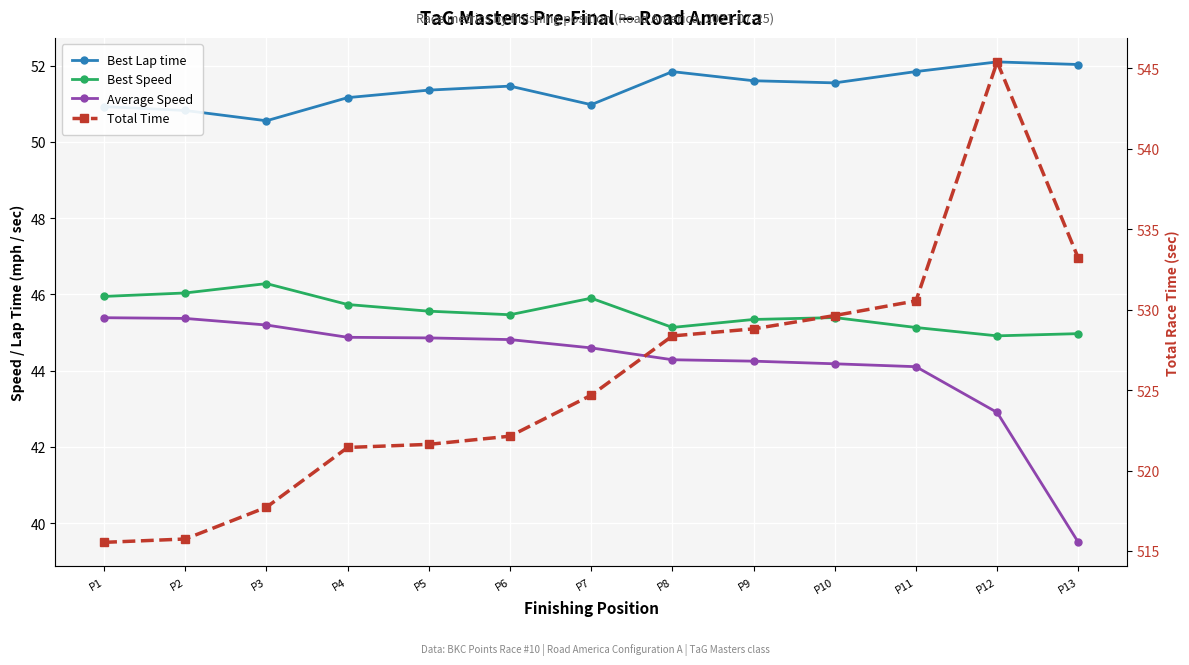

Reading left to right, extract all data points from this chart.

Best Lap time: 50.9	50.8	50.6	51.2	51.4	51.5	51.0	51.8	51.6	51.5	51.8	52.1	52.0
Best Speed: 45.9	46.0	46.3	45.7	45.6	45.5	45.9	45.1	45.3	45.4	45.1	44.9	45.0
Average Speed: 45.4	45.4	45.2	44.9	44.9	44.8	44.6	44.3	44.2	44.2	44.1	42.9	39.5
Total Time: 515.5	515.7	517.7	521.4	521.6	522.1	524.7	528.4	528.8	529.6	530.5	545.4	533.2